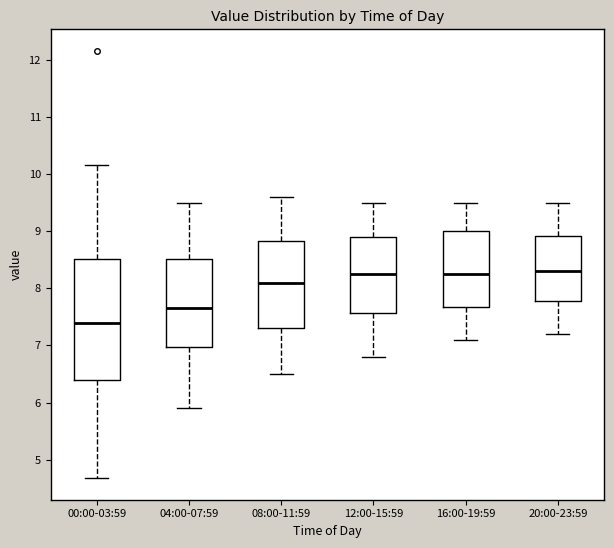

Reading left to right, transcribe this box plot: for each box, give where its median line is, the range the box spans, and where its two whiskers end, as read against the y-axis. The values are not printed on the chart, so give them approximately, as read against the axis.

00:00-03:59: median 7.4, box 6.4 to 8.5, whiskers 4.7 to 10.2
04:00-07:59: median 7.7, box 7.0 to 8.5, whiskers 5.9 to 9.5
08:00-11:59: median 8.1, box 7.3 to 8.8, whiskers 6.5 to 9.6
12:00-15:59: median 8.3, box 7.6 to 8.9, whiskers 6.8 to 9.5
16:00-19:59: median 8.3, box 7.7 to 9.0, whiskers 7.1 to 9.5
20:00-23:59: median 8.3, box 7.8 to 8.9, whiskers 7.2 to 9.5